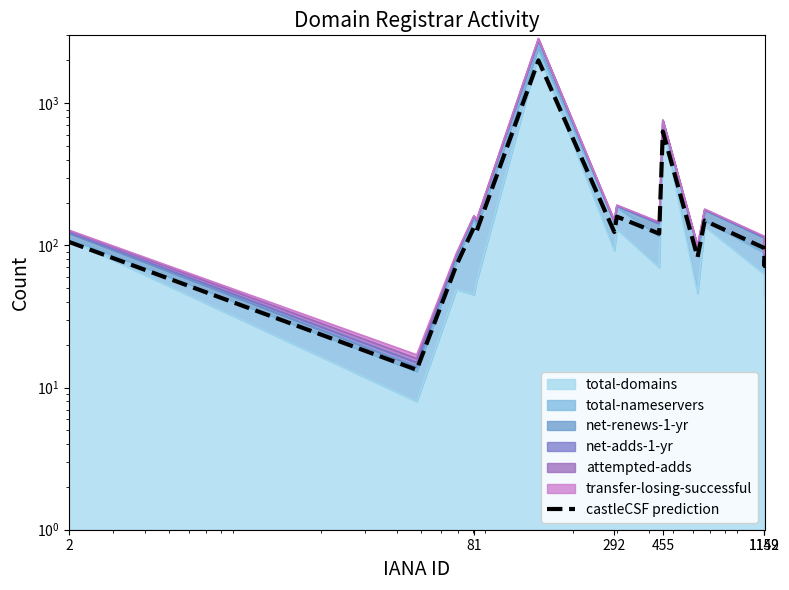

At which label does the data first exceed 105?

2